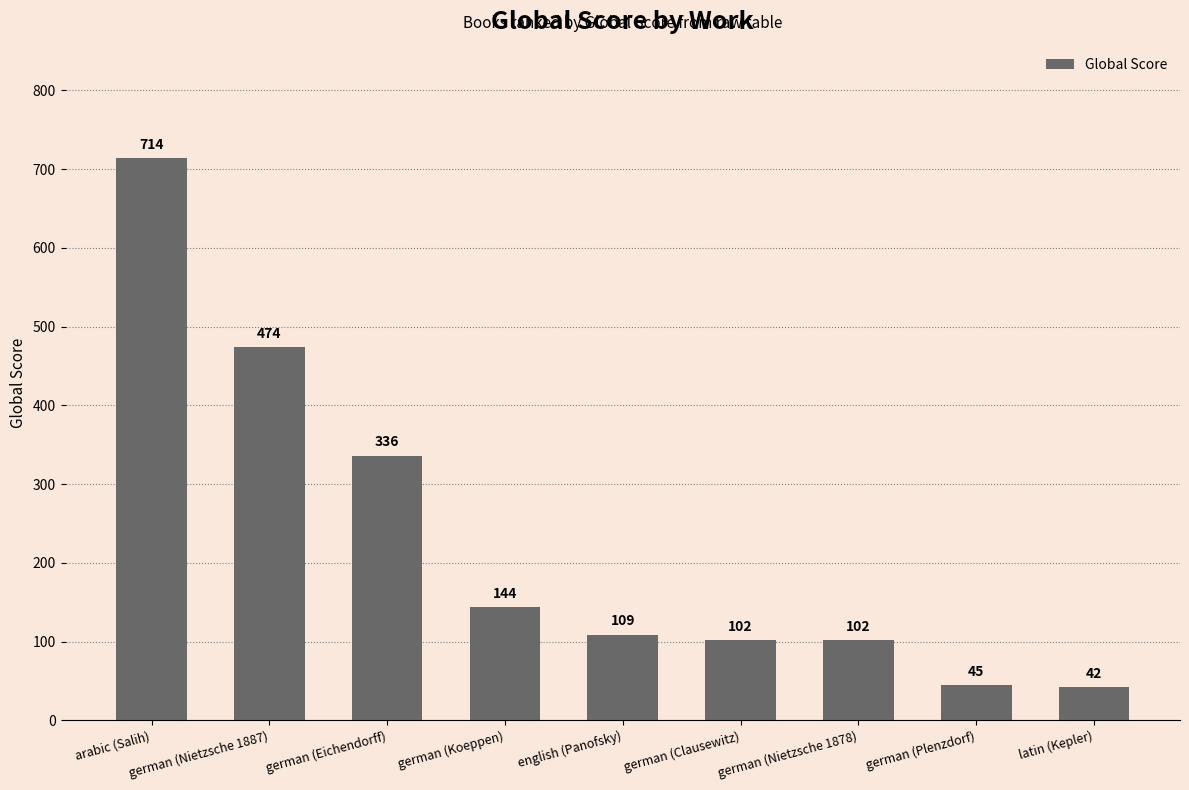

Count the number of data series in this chart.

1